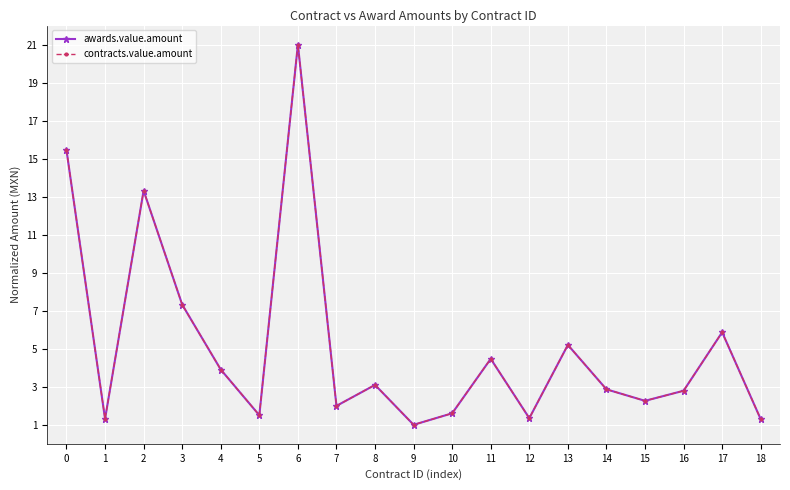

Does the chart have visible grid lines?

Yes